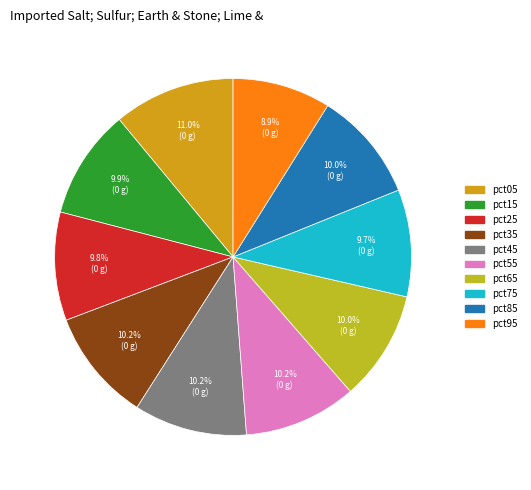

How many segments does this pie chart have?

10